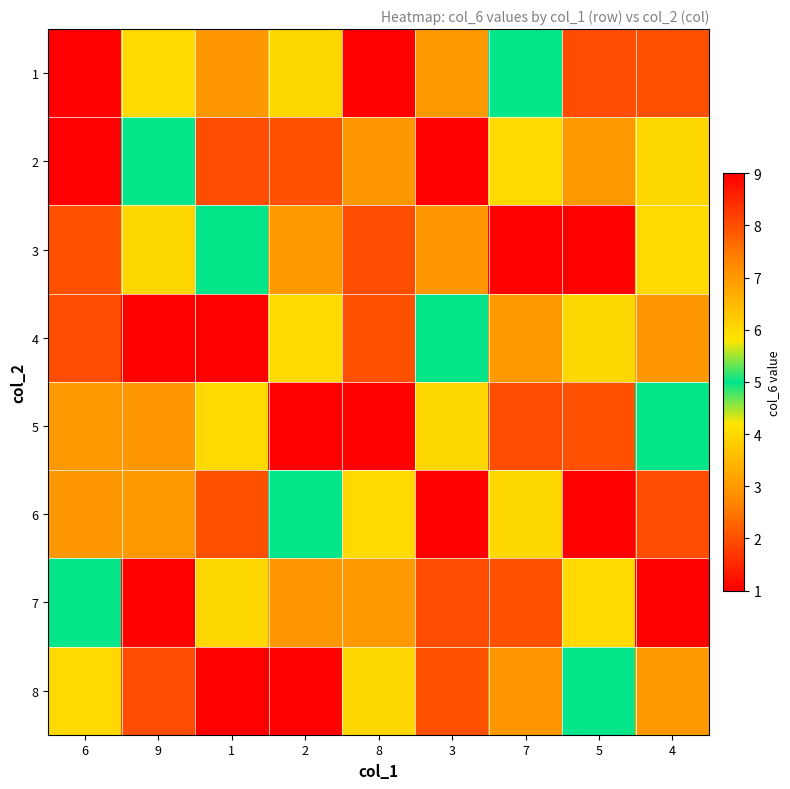

Reading right to left, extract all data points from this chart.

1: 4=2	5=8	7=5	3=3	8=1	2=6	1=7	9=4	6=9
2: 4=6	5=3	7=4	3=9	8=7	2=2	1=8	9=5	6=1
3: 4=4	5=1	7=9	3=7	8=8	2=3	1=5	9=6	6=2
4: 4=7	5=6	7=3	3=5	8=2	2=4	1=9	9=1	6=8
5: 4=5	5=2	7=8	3=6	8=9	2=1	1=4	9=7	6=3
6: 4=8	5=9	7=6	3=1	8=4	2=5	1=2	9=3	6=7
7: 4=1	5=4	7=2	3=8	8=3	2=7	1=6	9=9	6=5
8: 4=3	5=5	7=7	3=2	8=6	2=9	1=1	9=8	6=4